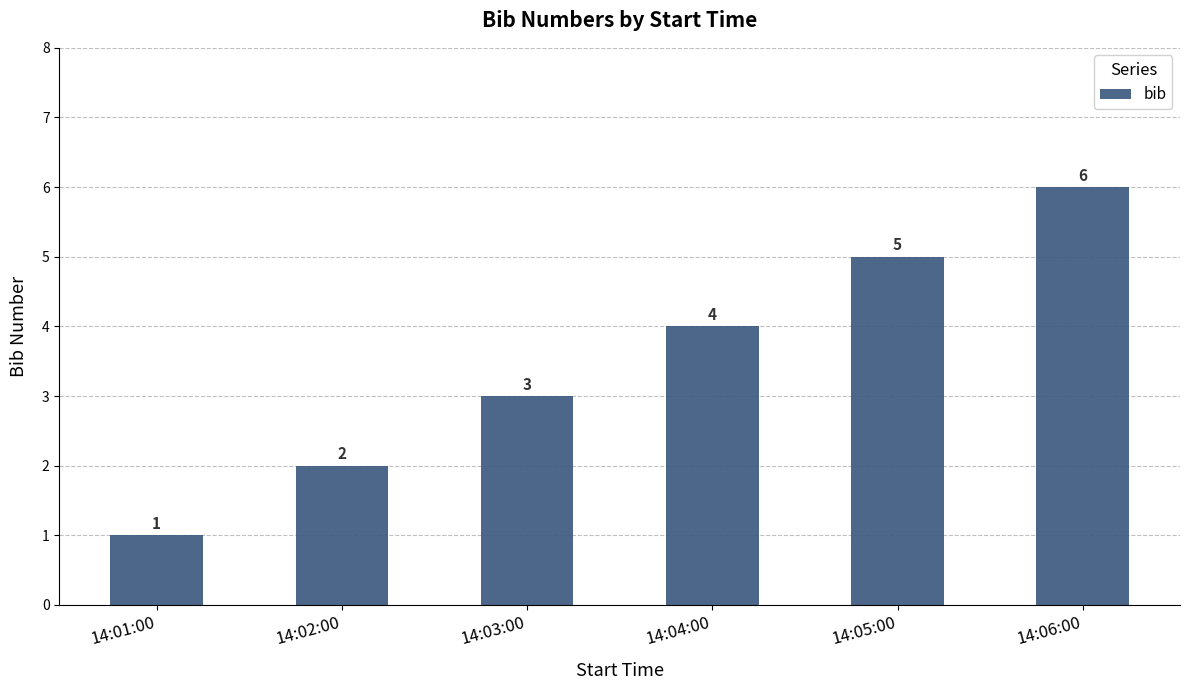

What is the value of the 1st bar from the left?

1